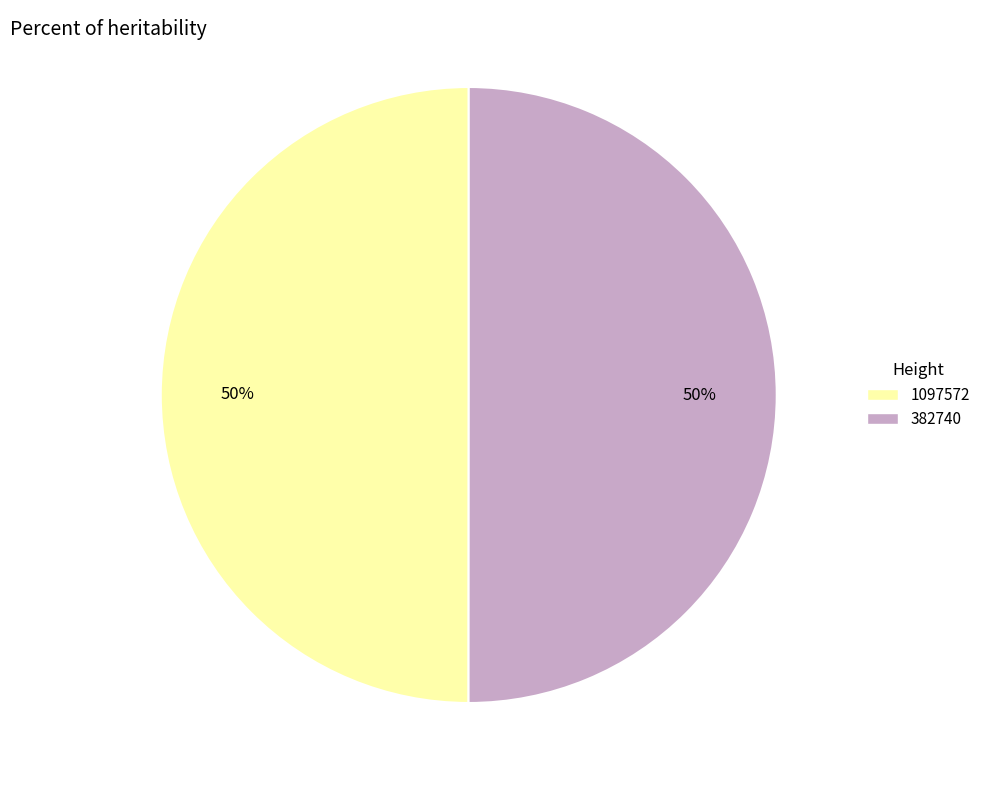

Is it true that 382740 is 50% of the pie?

True